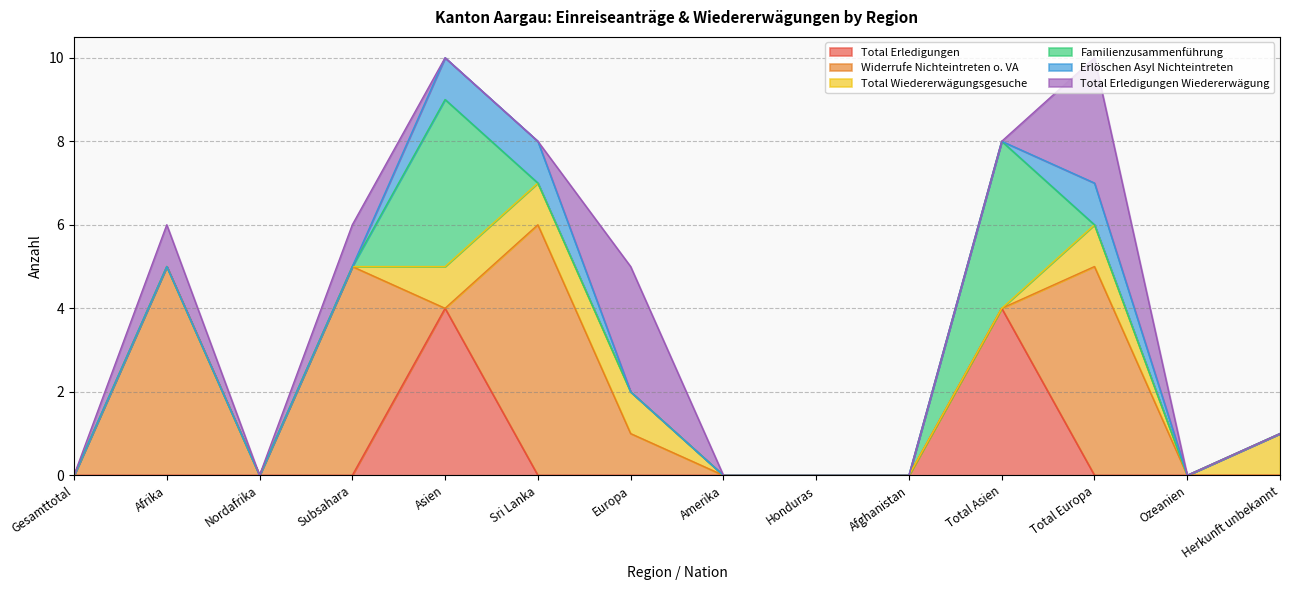

Which series has the largest total across all categories?

Widerrufe Nichteintreten o. VA